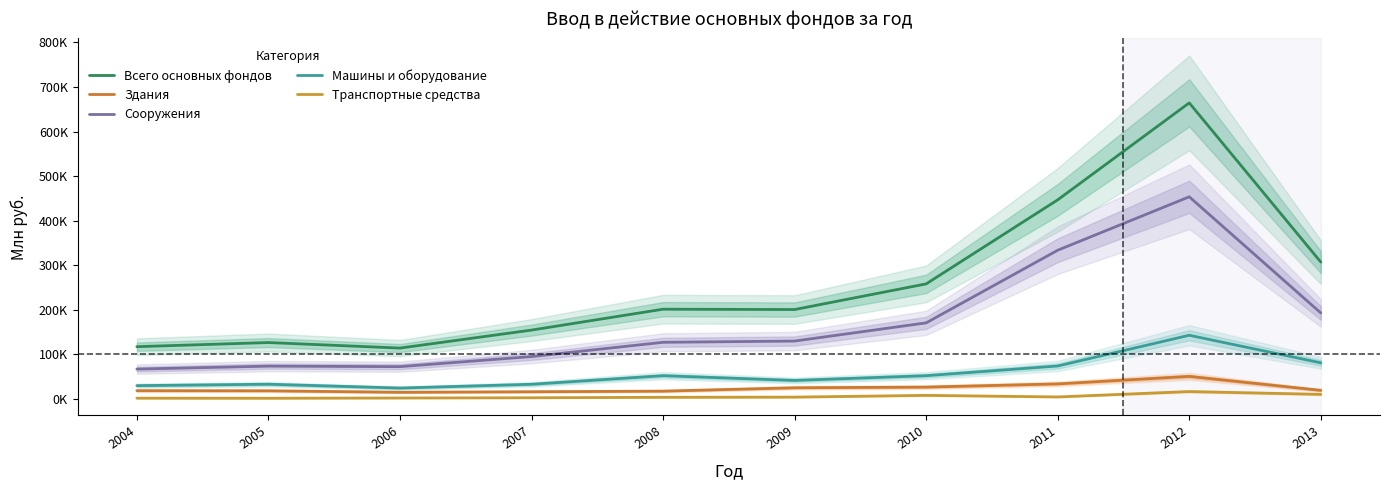

Which category has the highest value in the Транспортные средства series?

2012